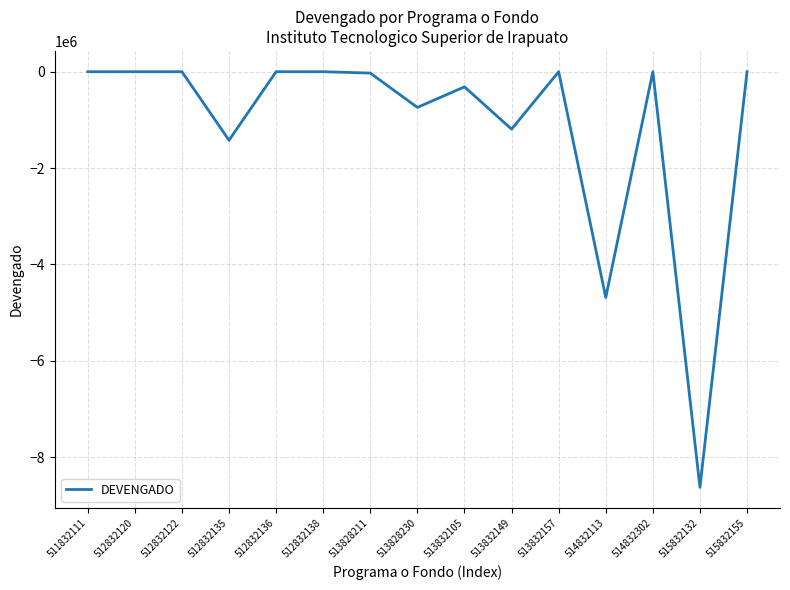

True or false: the data shows -2134004.0 at 512832135.

False